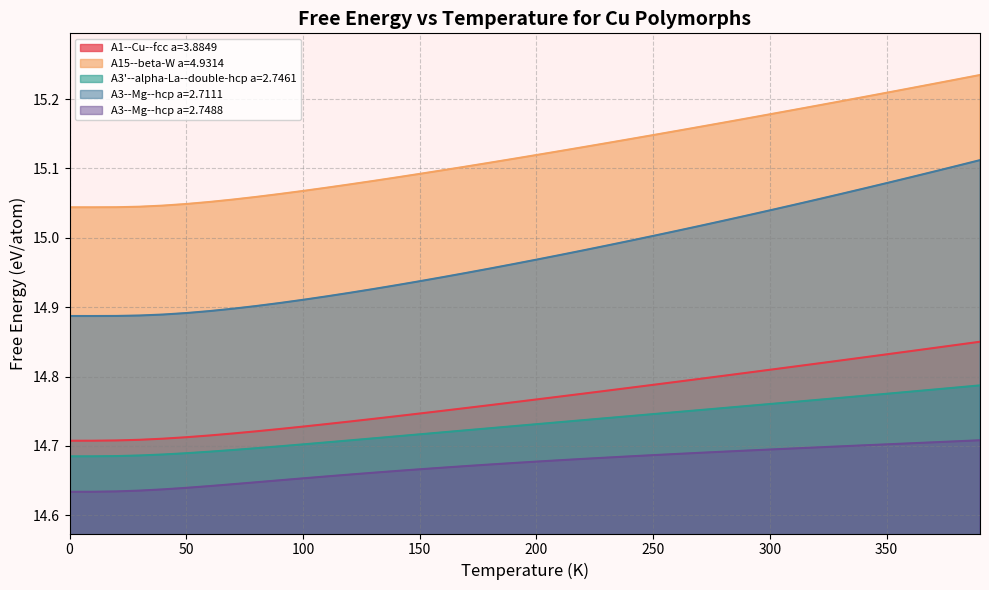

Is it true that A3--Mg--hcp a=2.7488 equals 20.2 at 150?

False